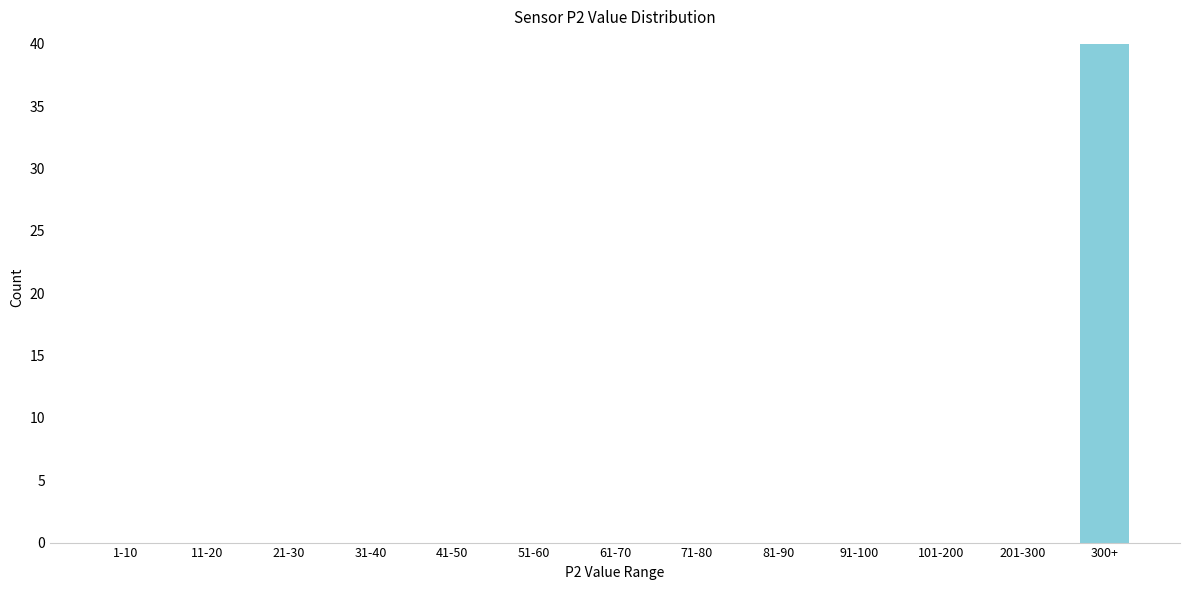

Reading left to right, transcribe all the data shown in this chart.

1-10=0	11-20=0	21-30=0	31-40=0	41-50=0	51-60=0	61-70=0	71-80=0	81-90=0	91-100=0	101-200=0	201-300=0	300+=40